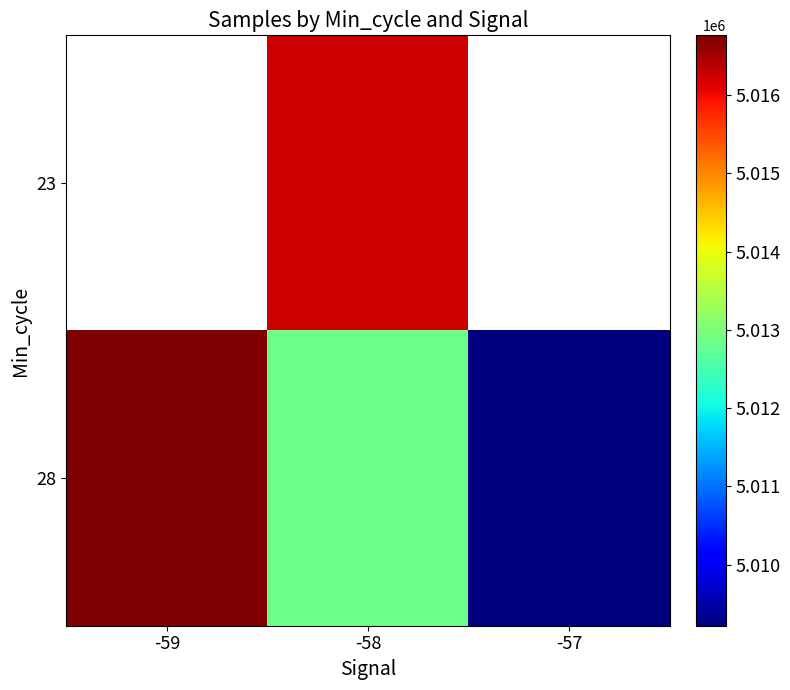

Rank the categories by 28 value from highest to lowest.

-59, -58, -57